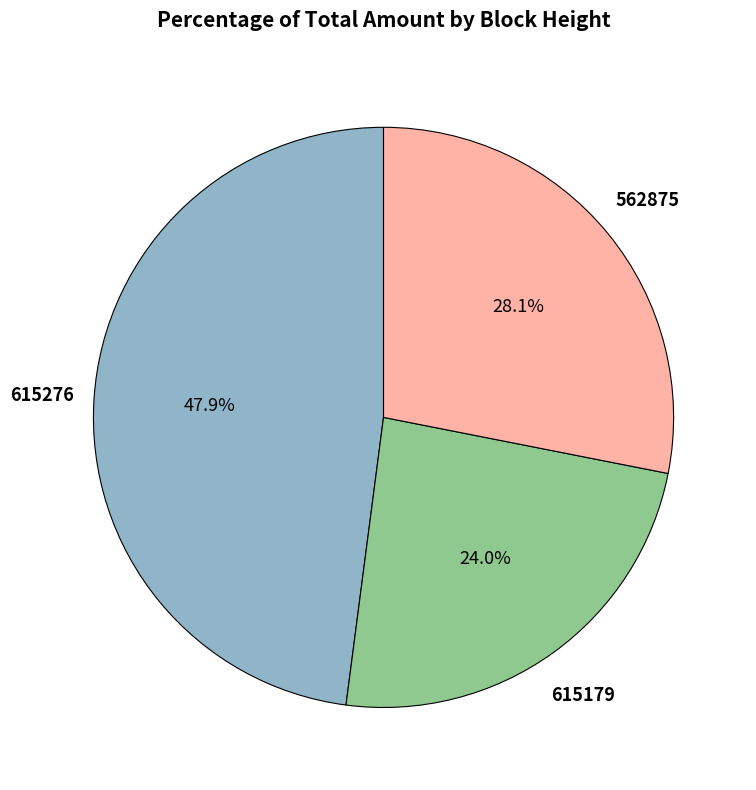

Is there any slice that represents more than half of the pie?

No